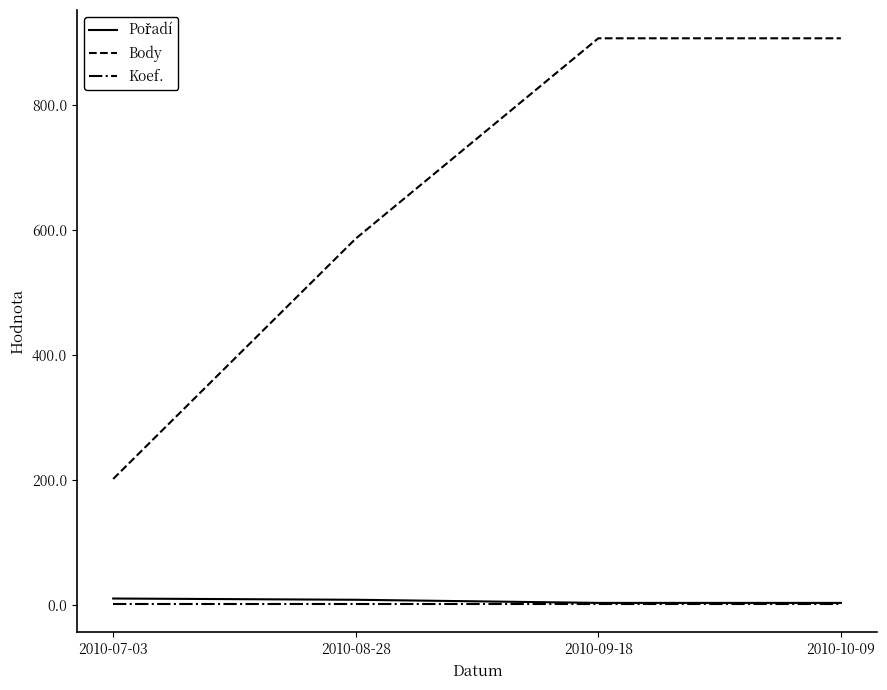

Which category has the lowest value in the Body series?

2010-07-03